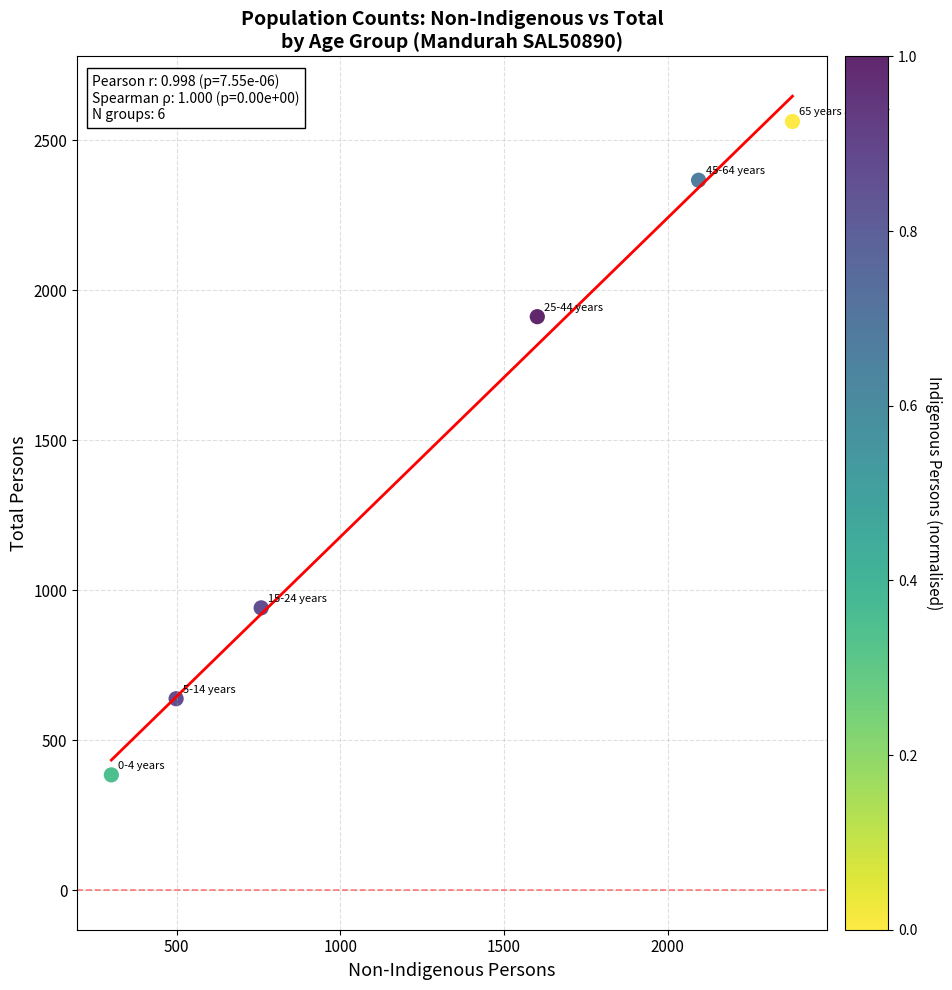

What Y value in the scatter plot is closest to 1473?

1912